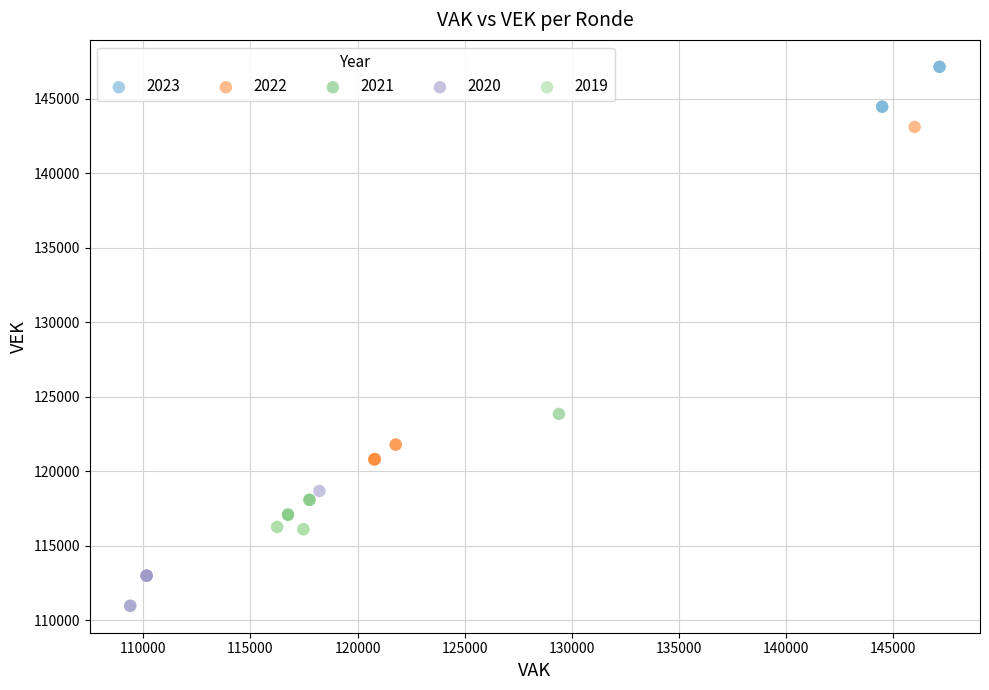

Which series reaches the maximum Y coordinate?

2023